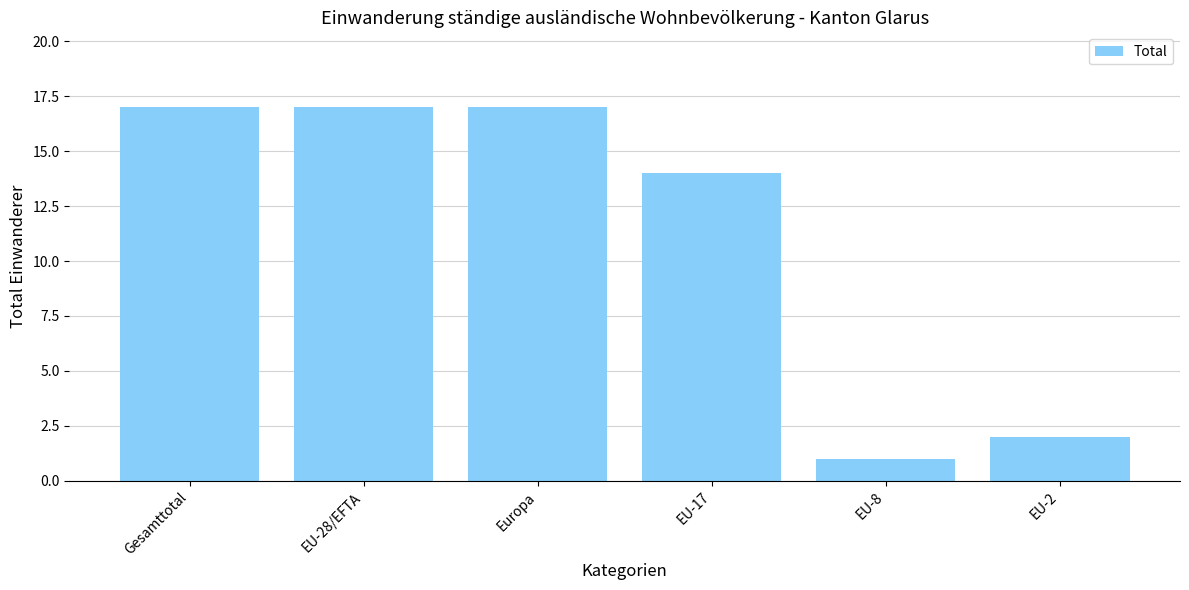

Approximately how many times larger is the value at EU-17 compared to EU-2?

7.0